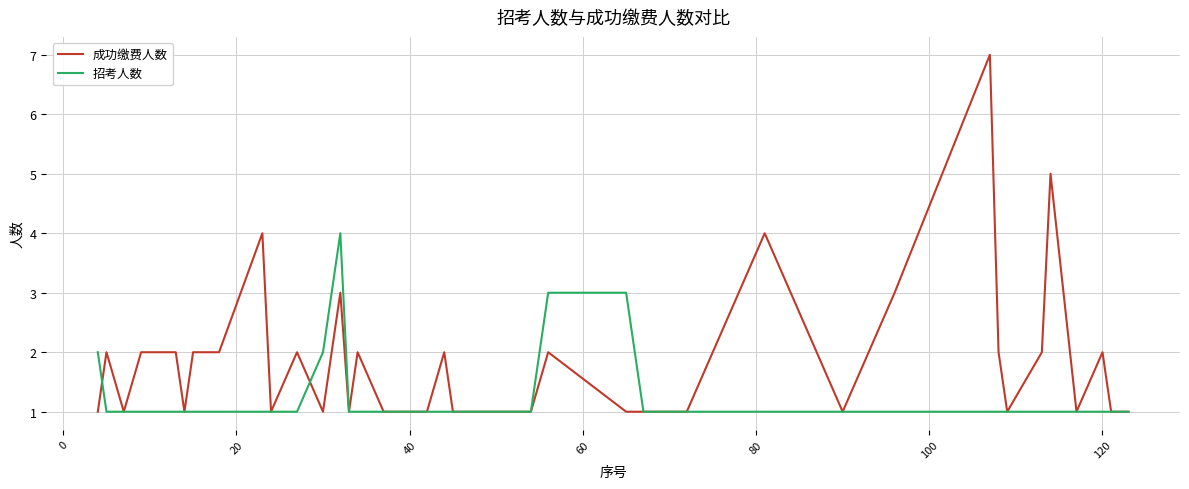

What is the maximum value shown in the chart?

7